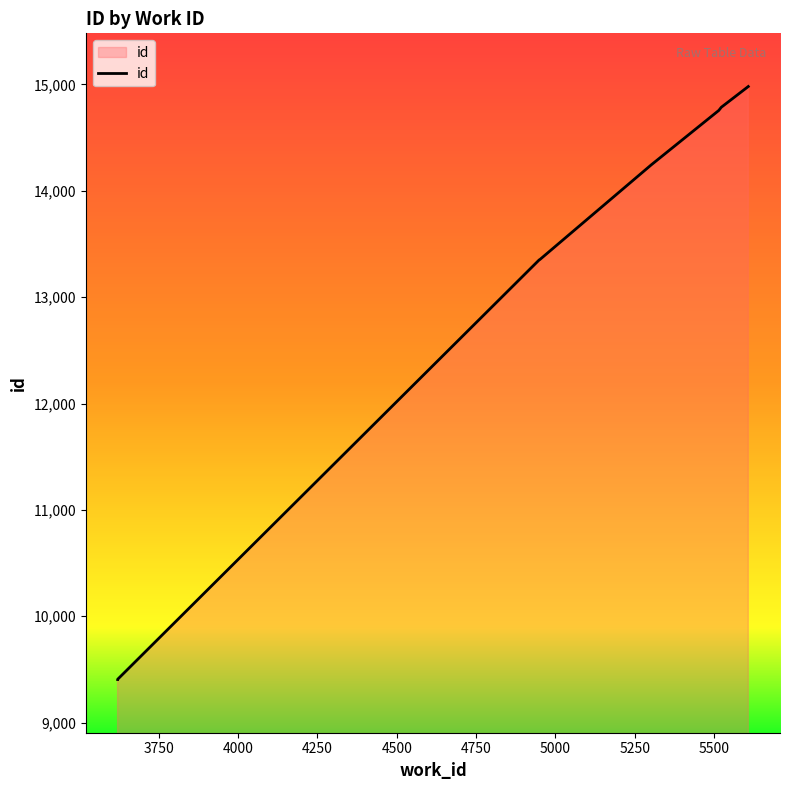

How many data points are less than 13354?

4